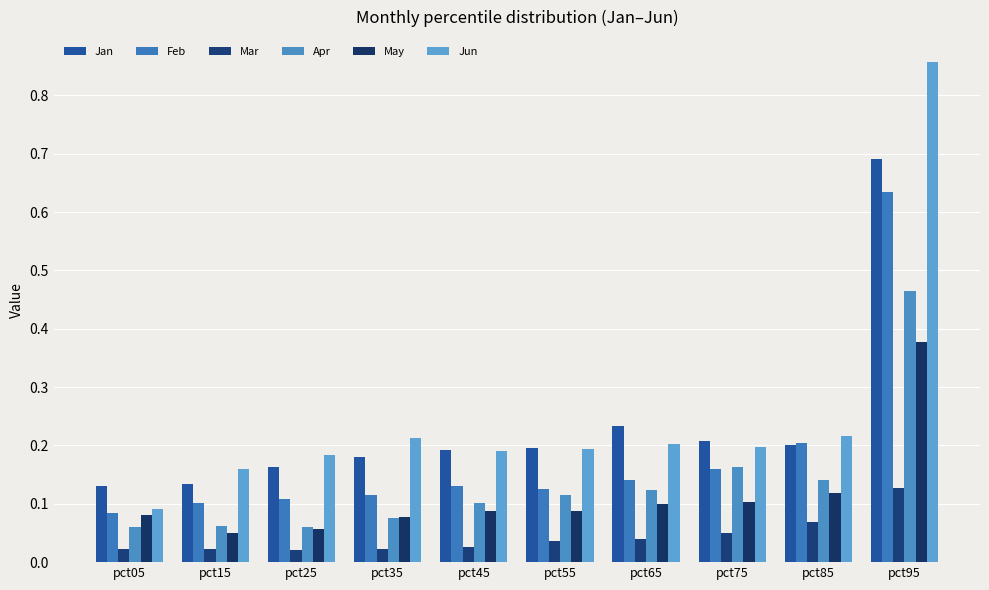

What is the total value across all series at pct15?

0.5